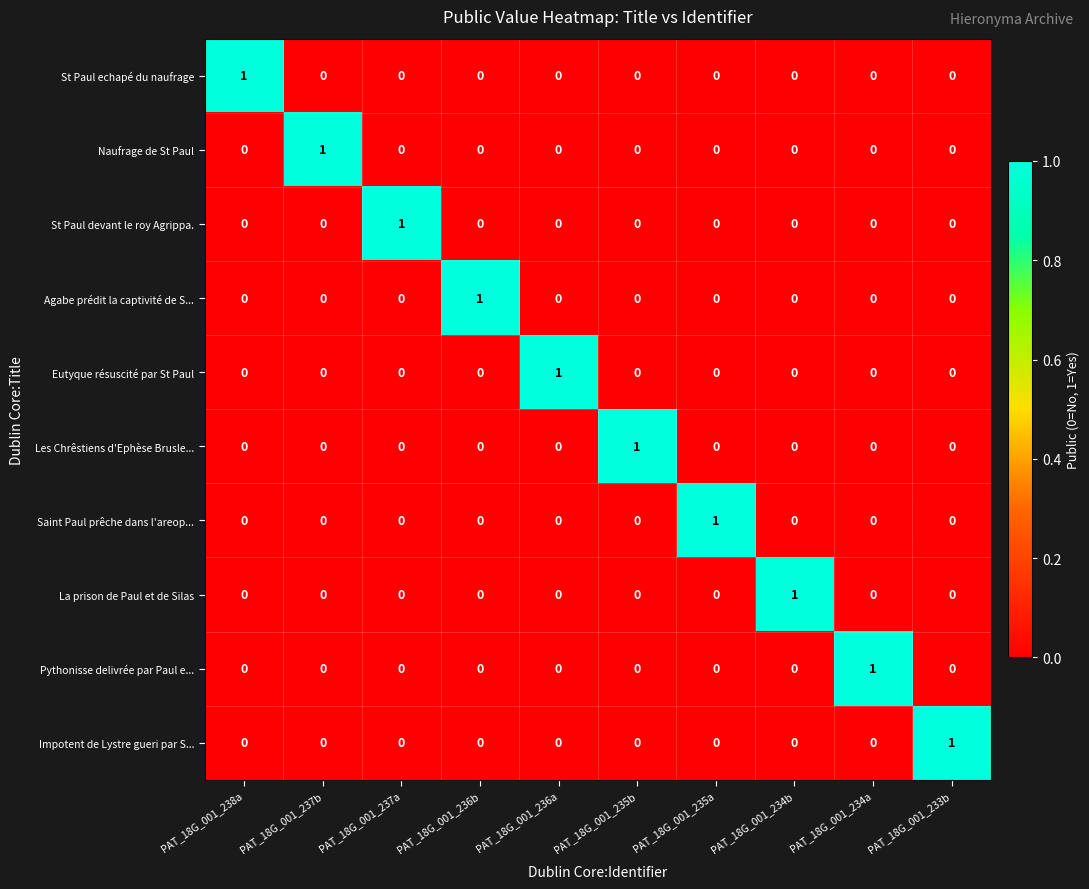

How many Saint Paul prêche dans l'areop... values are between 0 and 1?

10